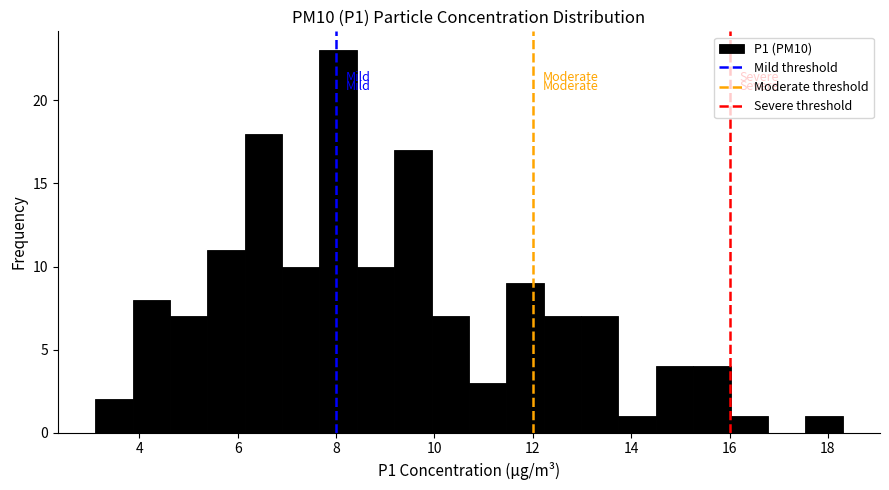

Around what value on the x-axis is the tallest bar? Give the approximate position of its centre, as read against the axis.

8.0